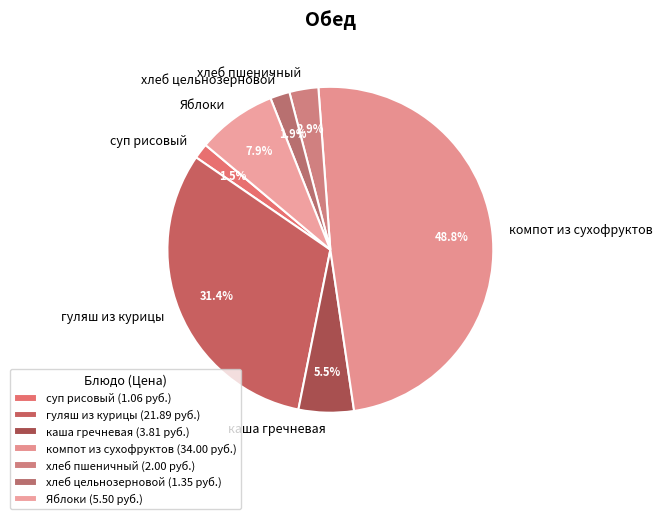

How many segments does this pie chart have?

7